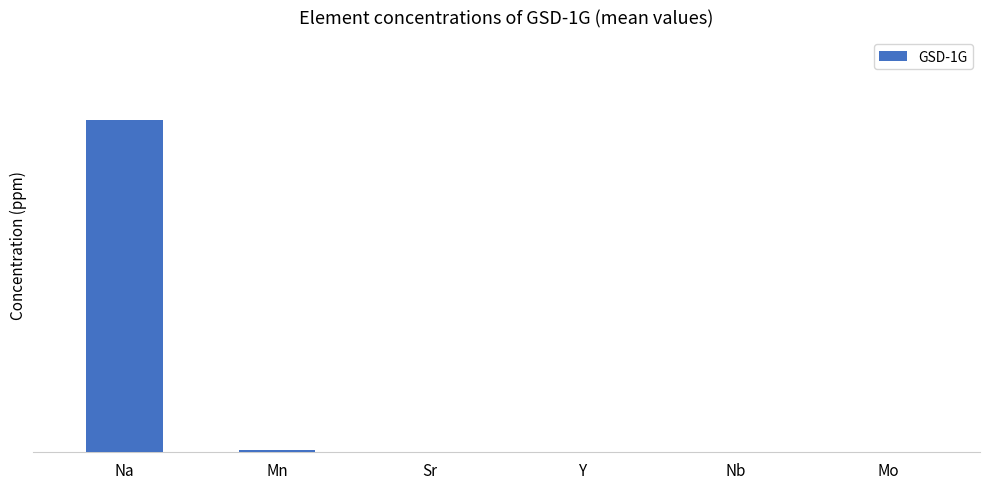

What is the change in value from Na to Nb?

-29872.0